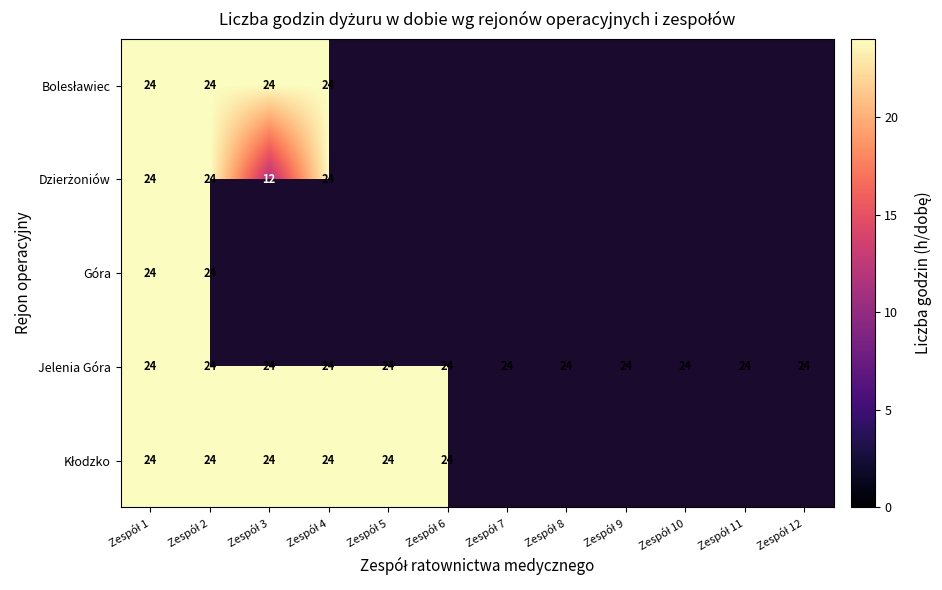

What is the maximum value for Jelenia Góra?

24